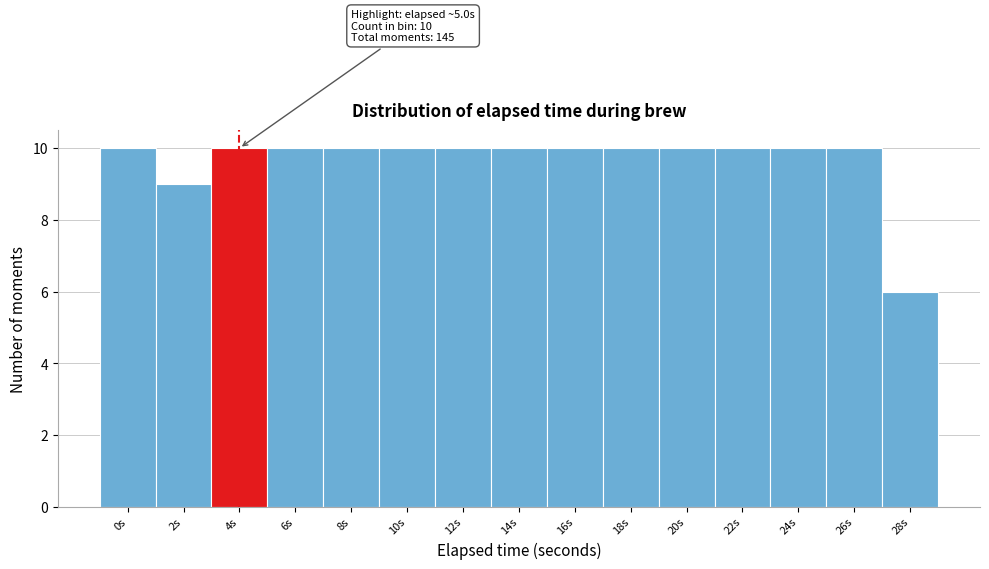

Reading left to right, list all the values displayed in this chart.

10	9	10	10	10	10	10	10	10	10	10	10	10	10	6